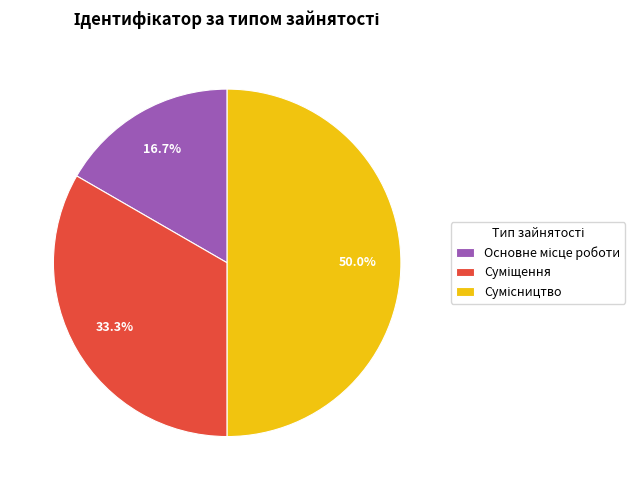

What is the change in value from Суміщення to Сумісництво?

+1